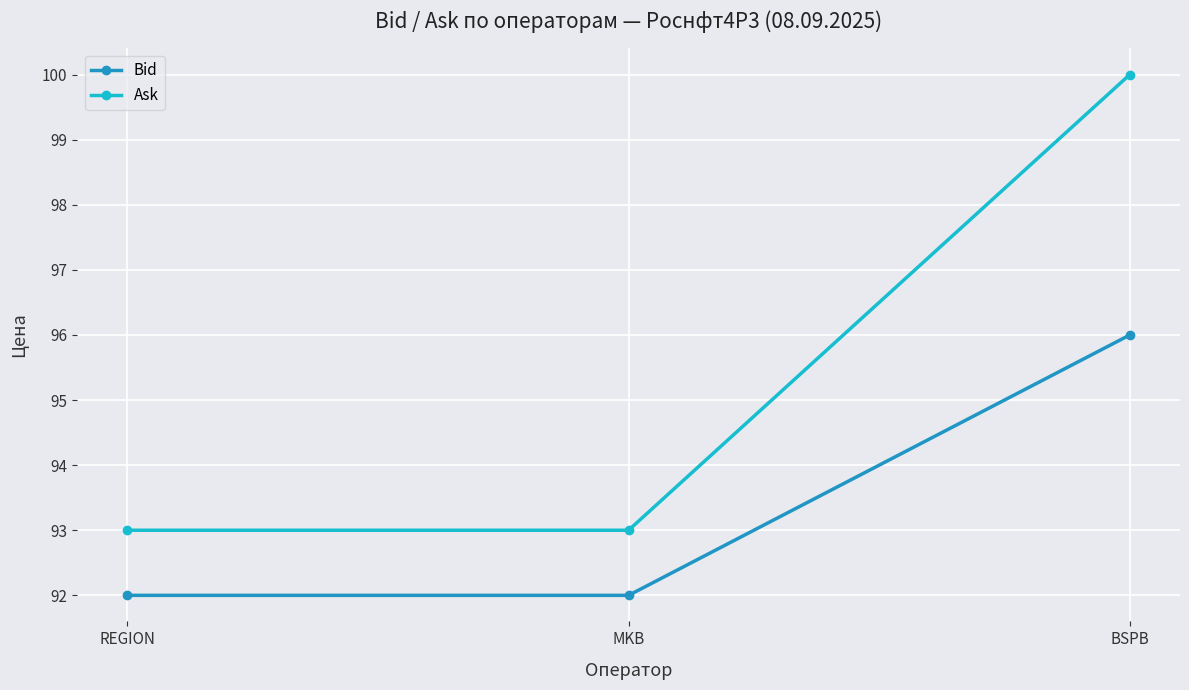

Count the Ask values in the range 93 to 100.

3